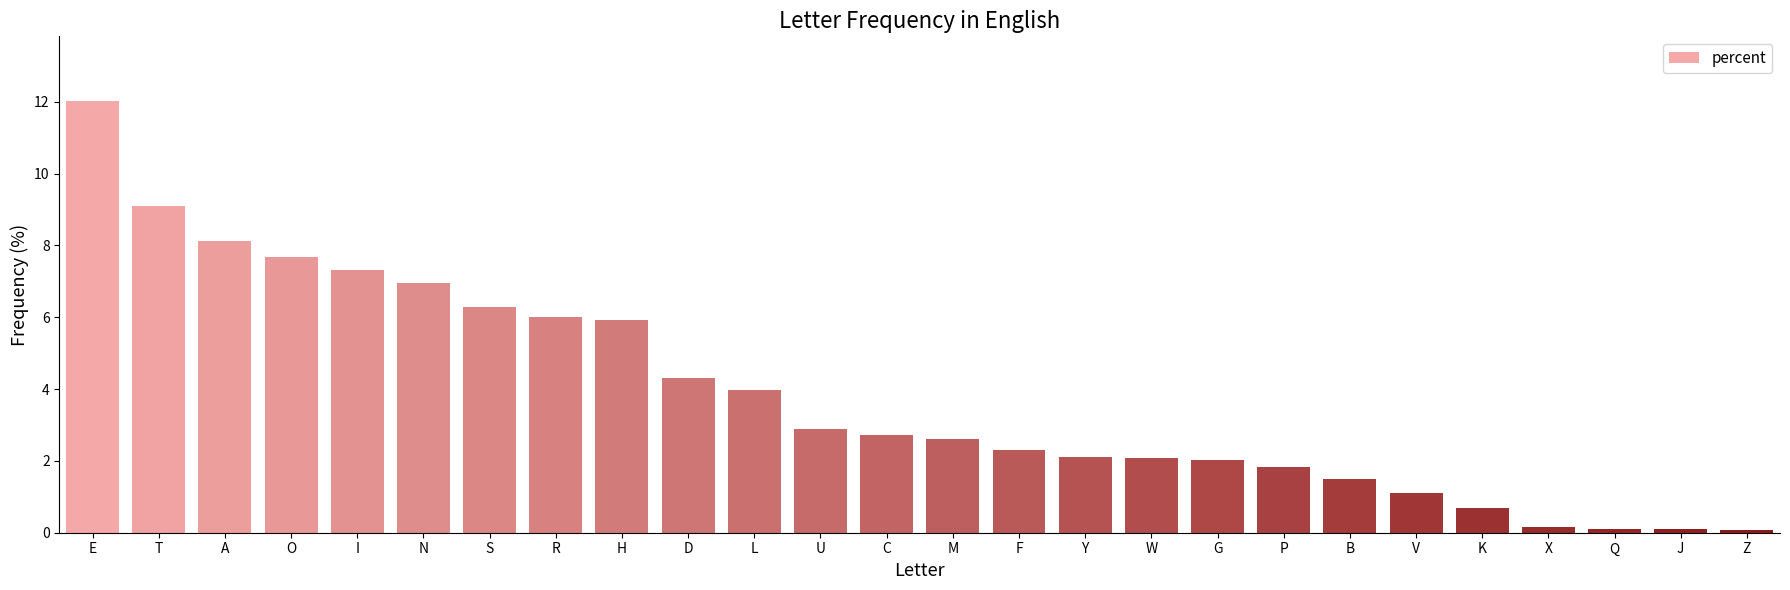

What is the average value?

3.8